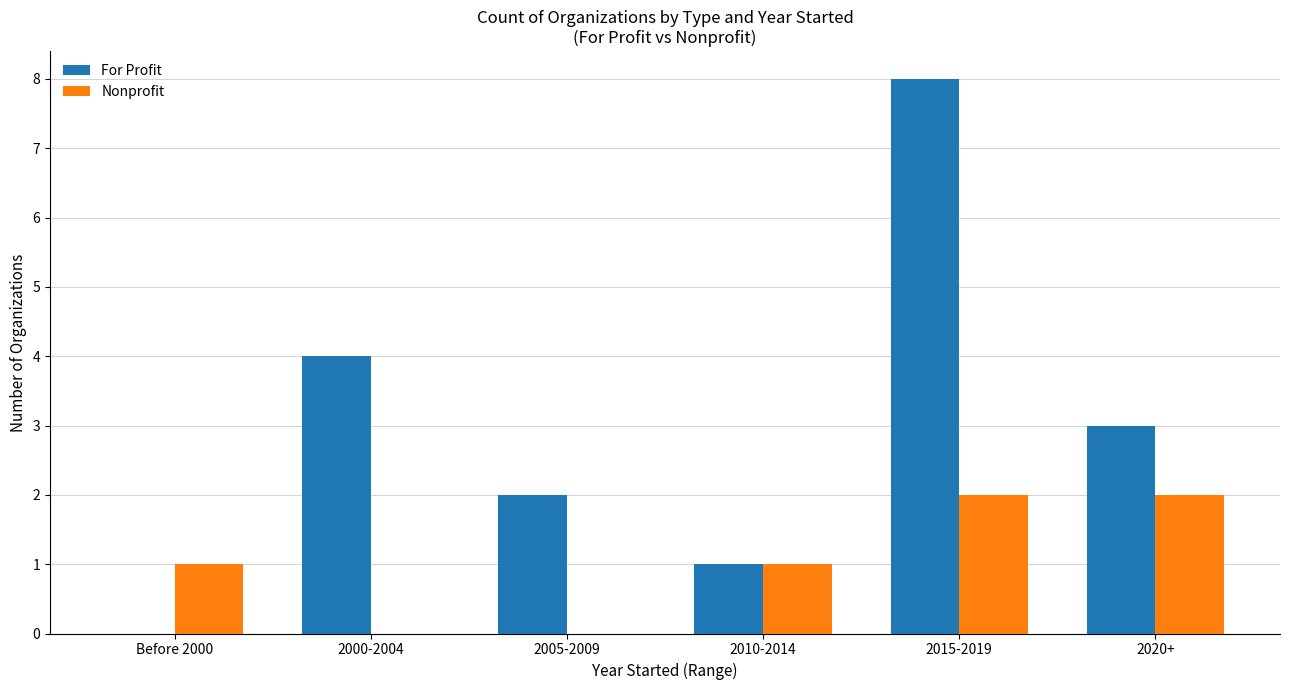

How many For Profit values are between 1 and 4?

4